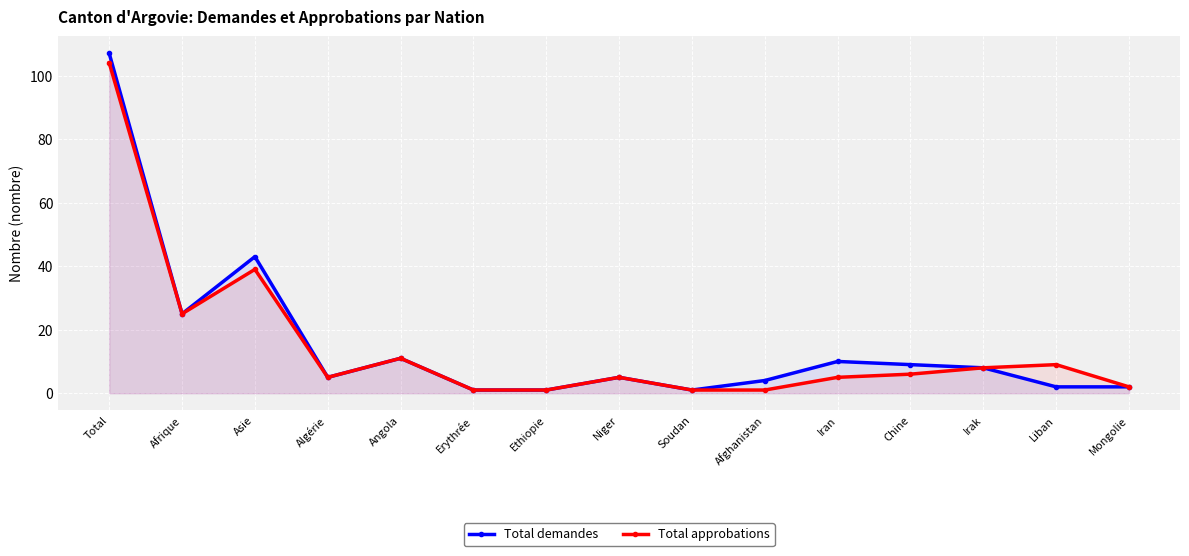

What is the minimum value shown in the chart?

1